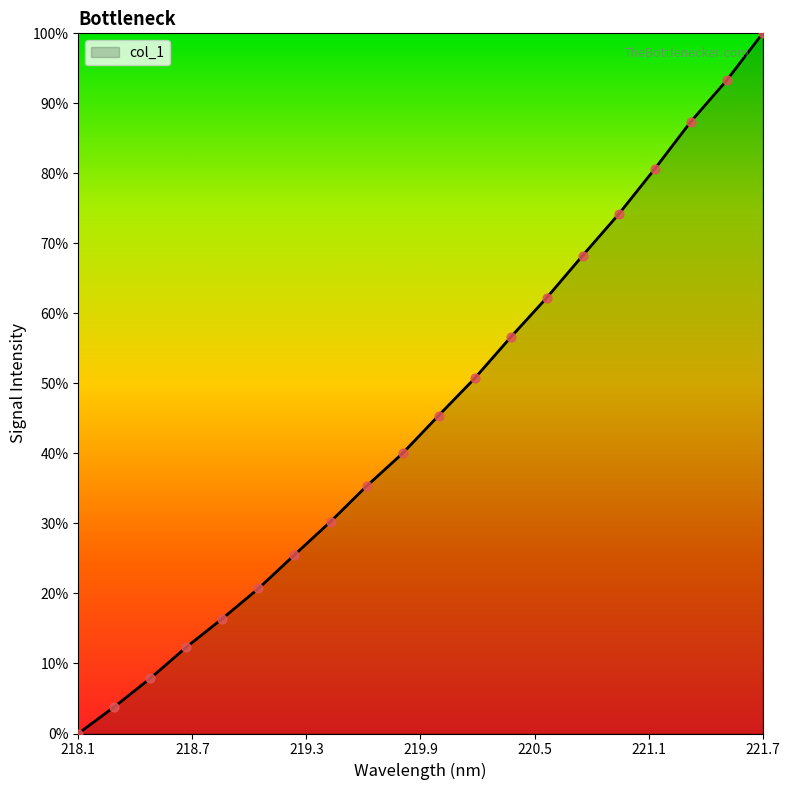

Is this an area chart (filled region under the line)?

Yes